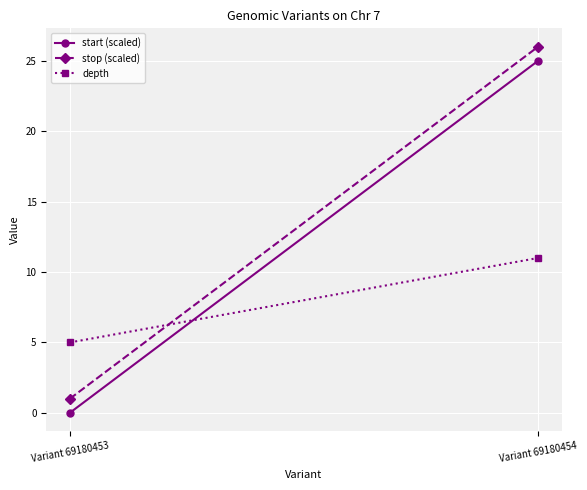

Is this an area chart (filled region under the line)?

No